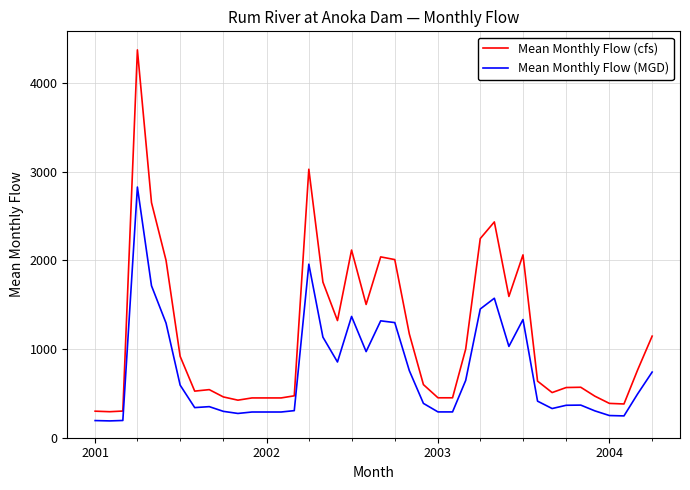

What are all the series names shown in the legend?

Mean Monthly Flow (cfs), Mean Monthly Flow (MGD)